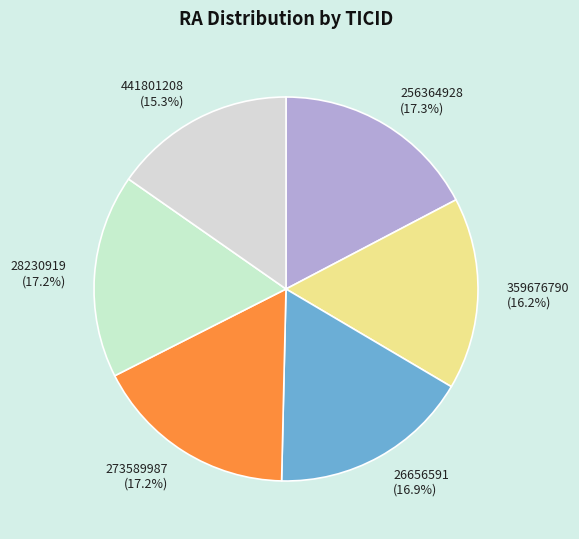

Which has a higher value, 256364928 or 441801208?

256364928